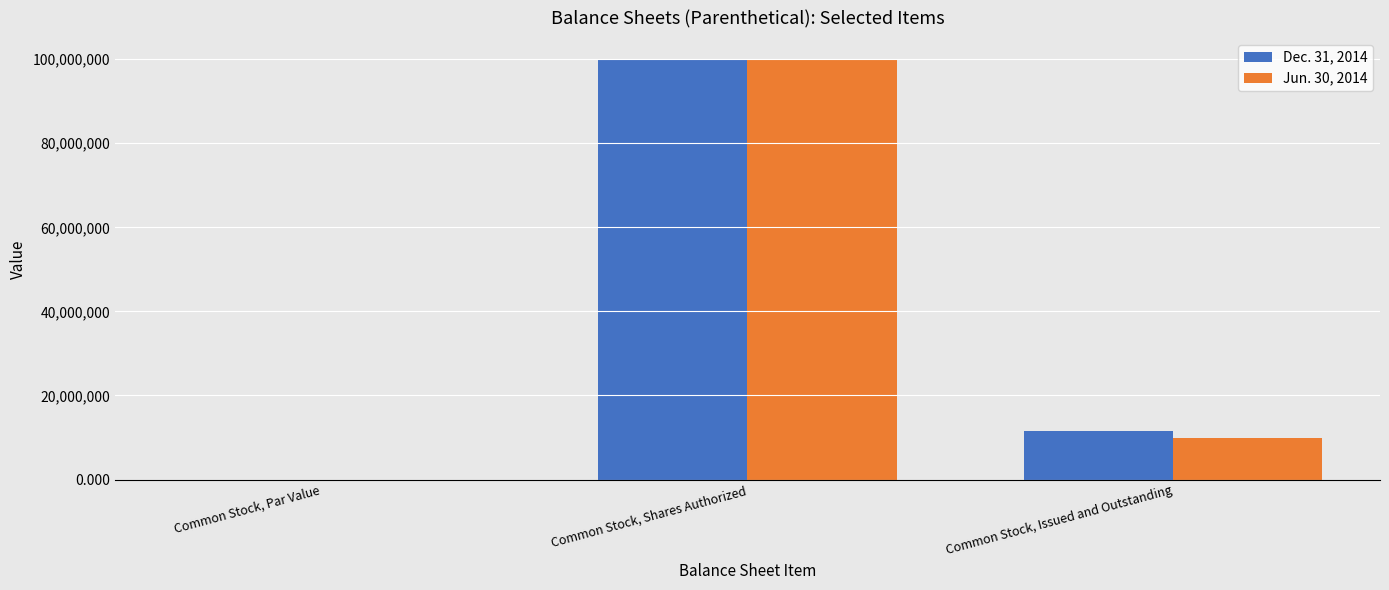

The Jun. 30, 2014 series shows 17905613.8 at Common Stock, Issued and Outstanding. True or false?

False